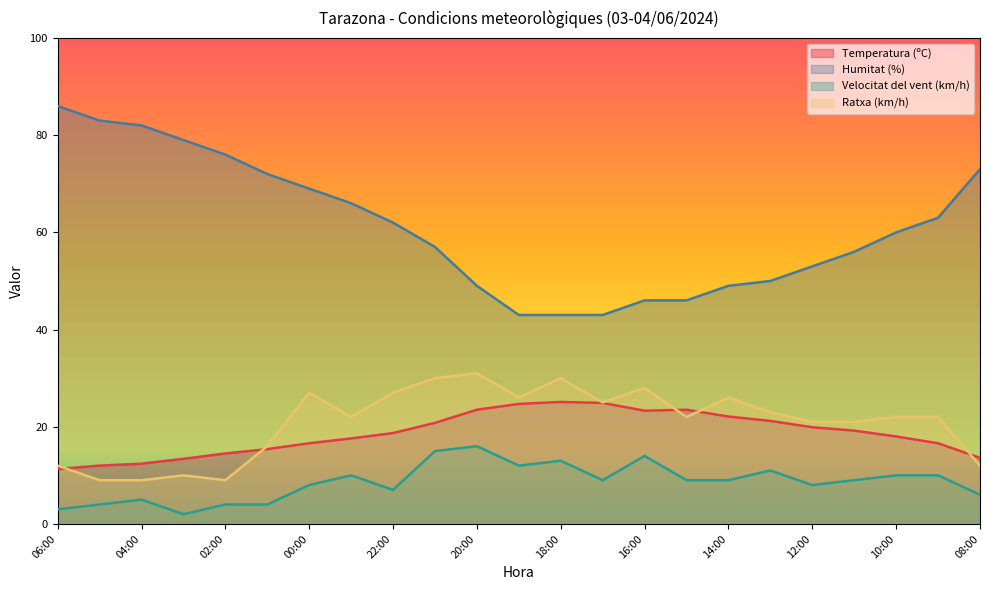

Between 04:00 and 03:00, which is larger?

03:00